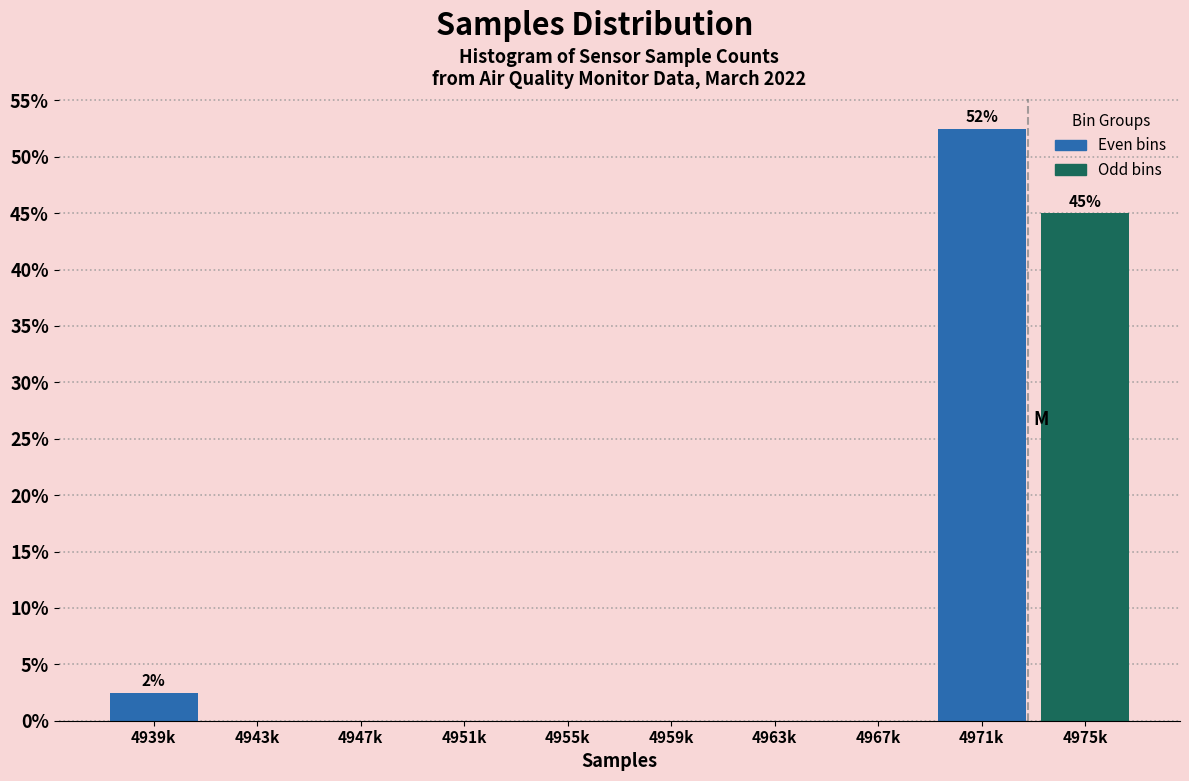

Reading left to right, extract all data points from this chart.

4939k=2.5	4943k=0.0	4947k=0.0	4951k=0.0	4955k=0.0	4959k=0.0	4963k=0.0	4967k=0.0	4971k=52.5	4975k=45.0